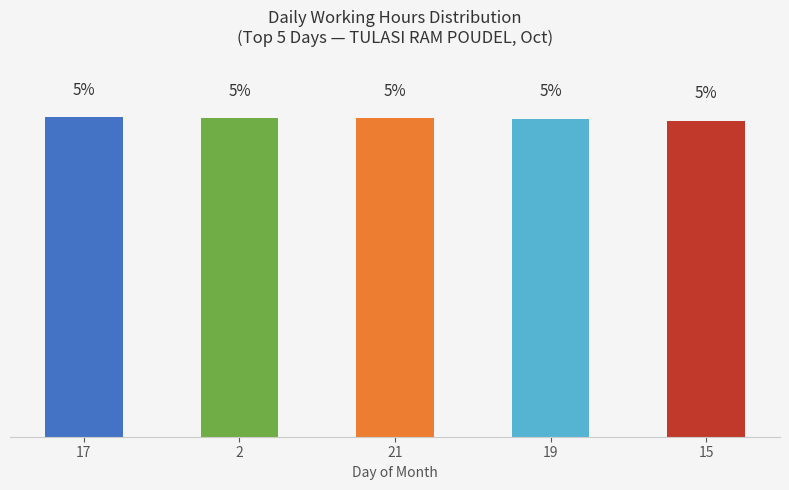

List the labels in order of value, largest first.

17, 2, 21, 19, 15